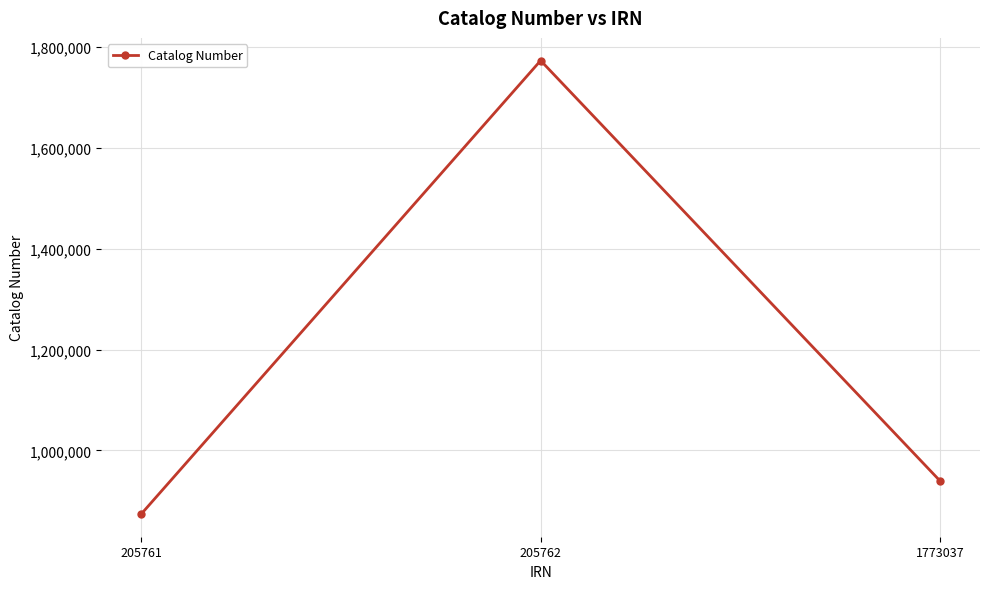

Where is the data nearest to the value 1323405?

1773037